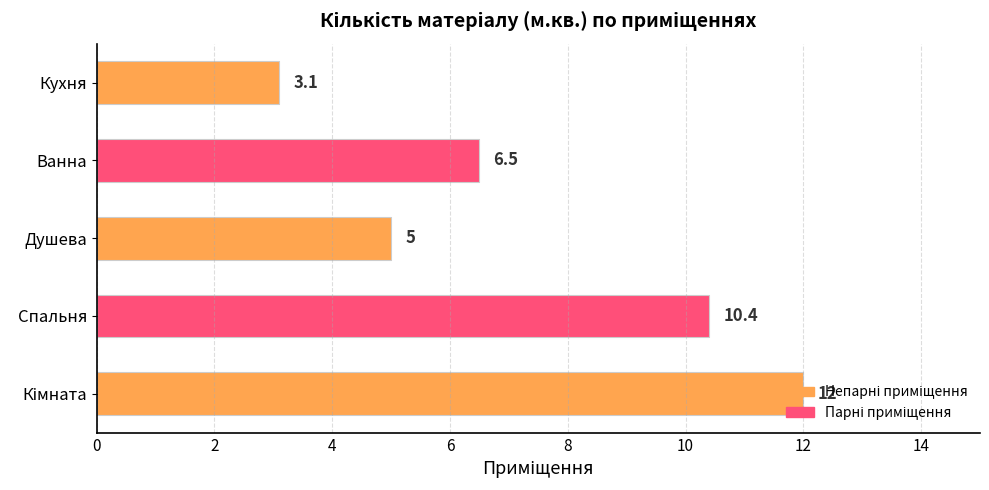

At which label is the value closest to 7?

Ванна